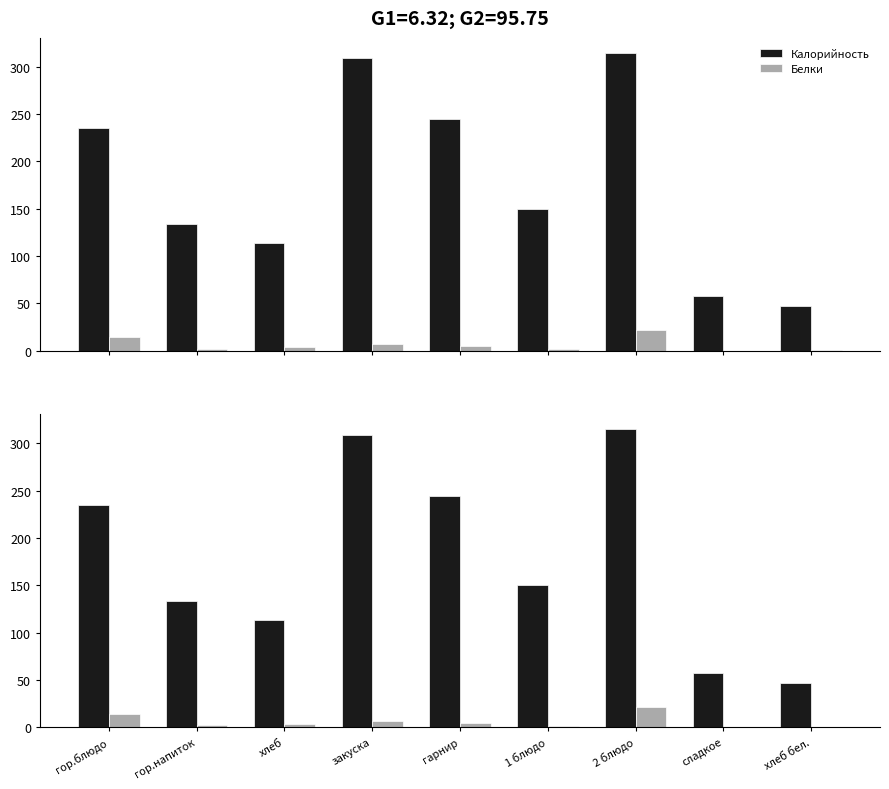

What is the sum of all Калорийность values?

1606.8